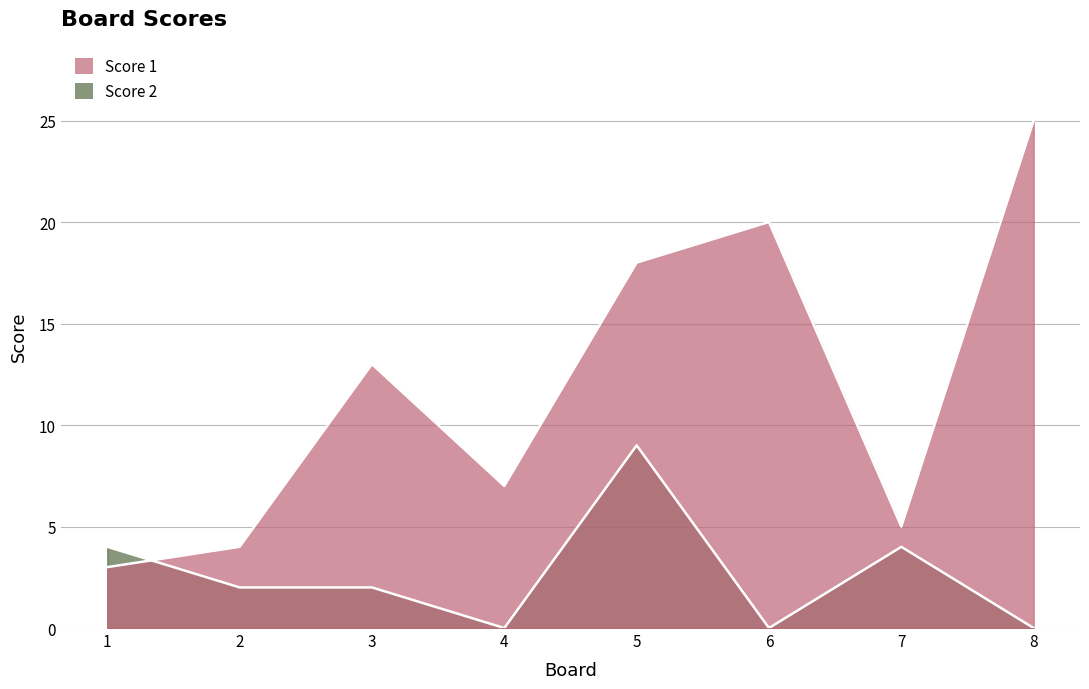

How many values in the Score 1 series are below 13?

4